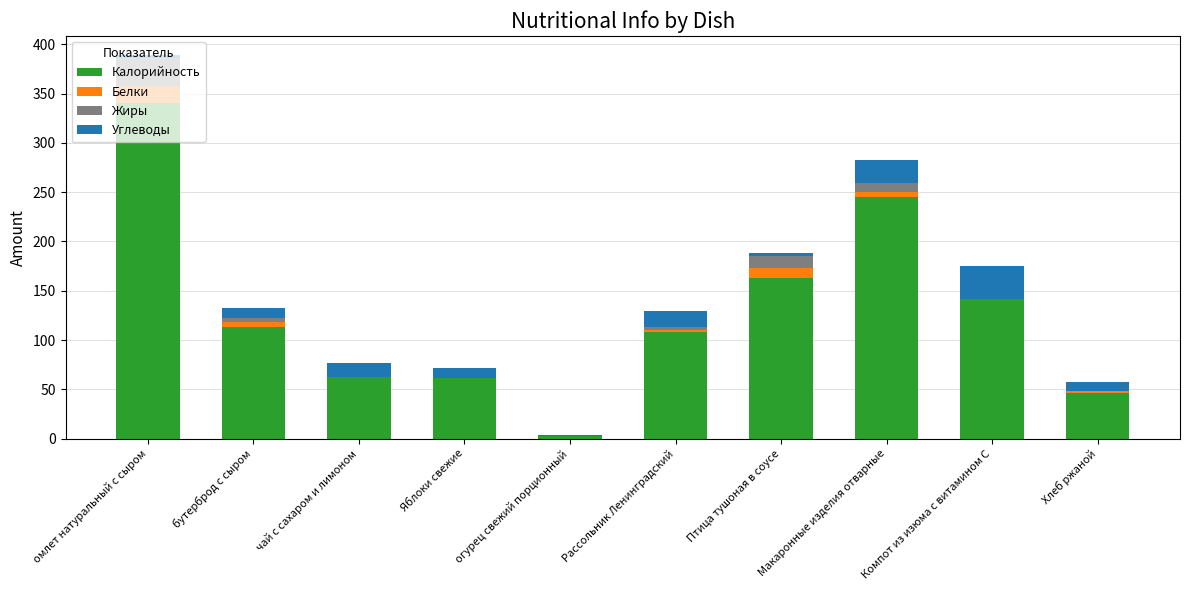

At which label is Калорийность closest to 171?

Птица тушоная в соусе